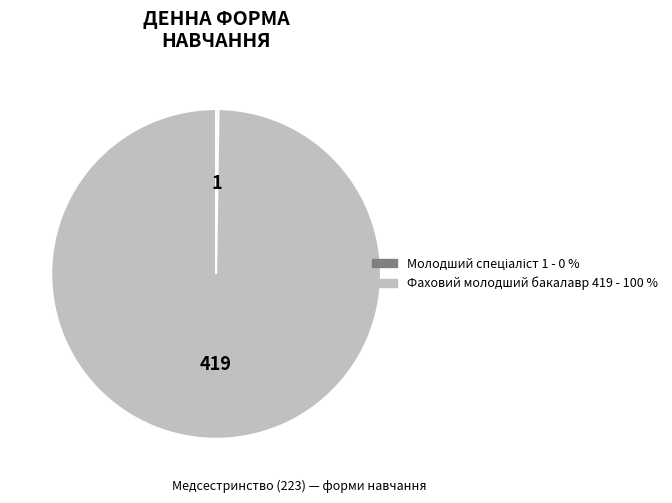

Is it true that Фаховий молодший бакалавр is 100% of the pie?

True